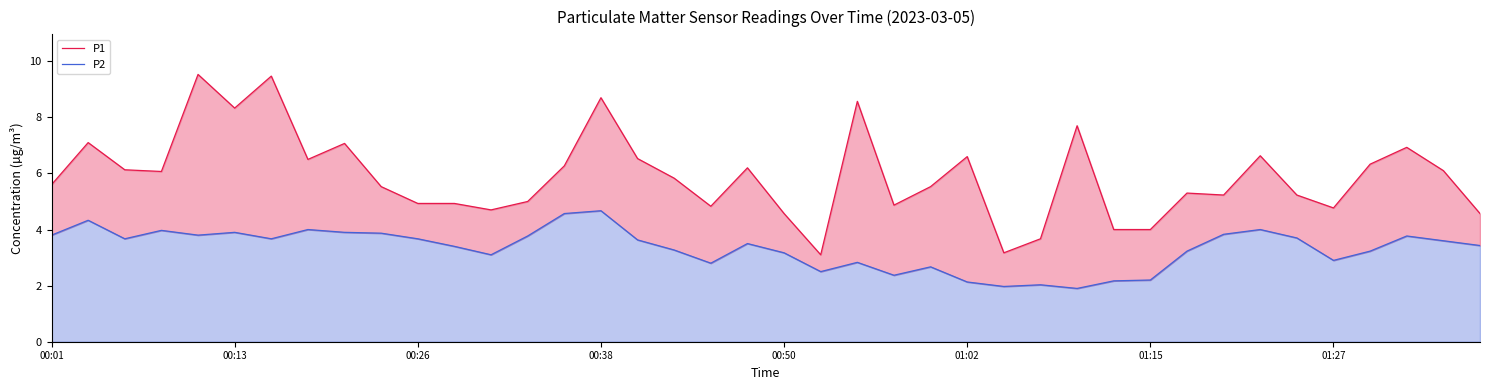

Rank the series by their maximum value, from highest to lowest.

P1, P2